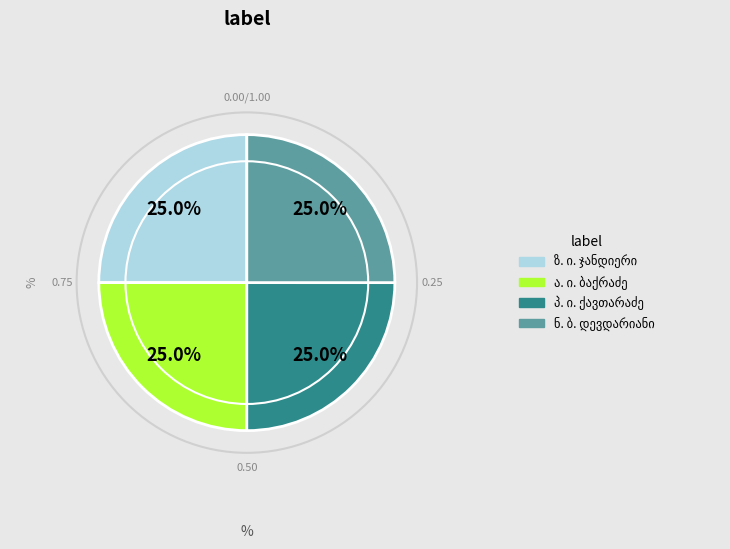

Is there a majority slice in this chart?

No